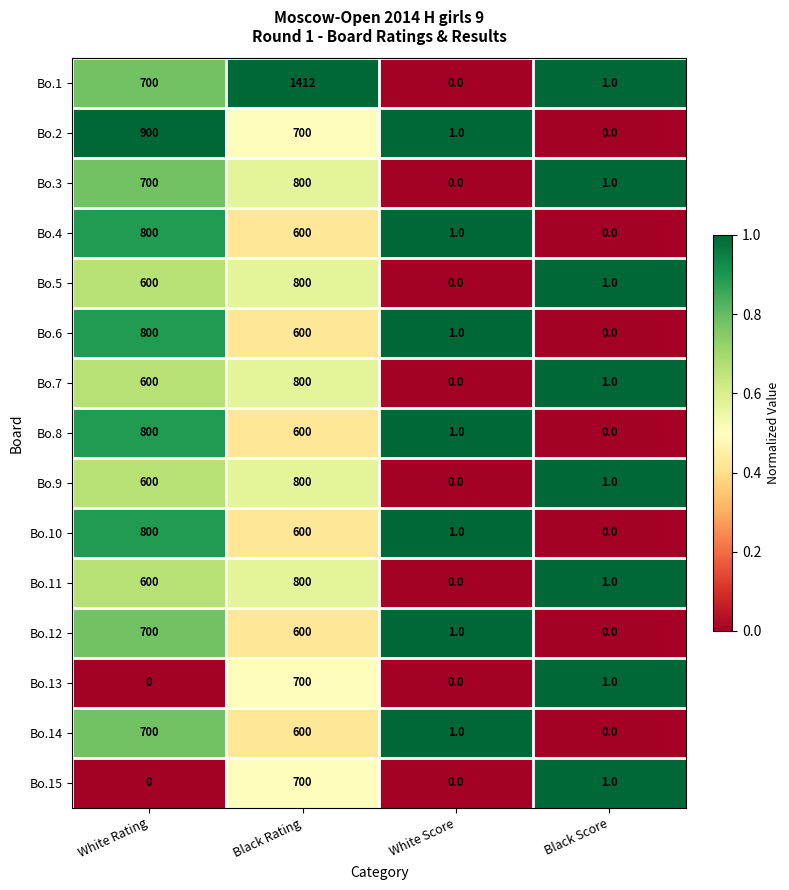

At which label does Bo.7 reach its peak?

Black Rating